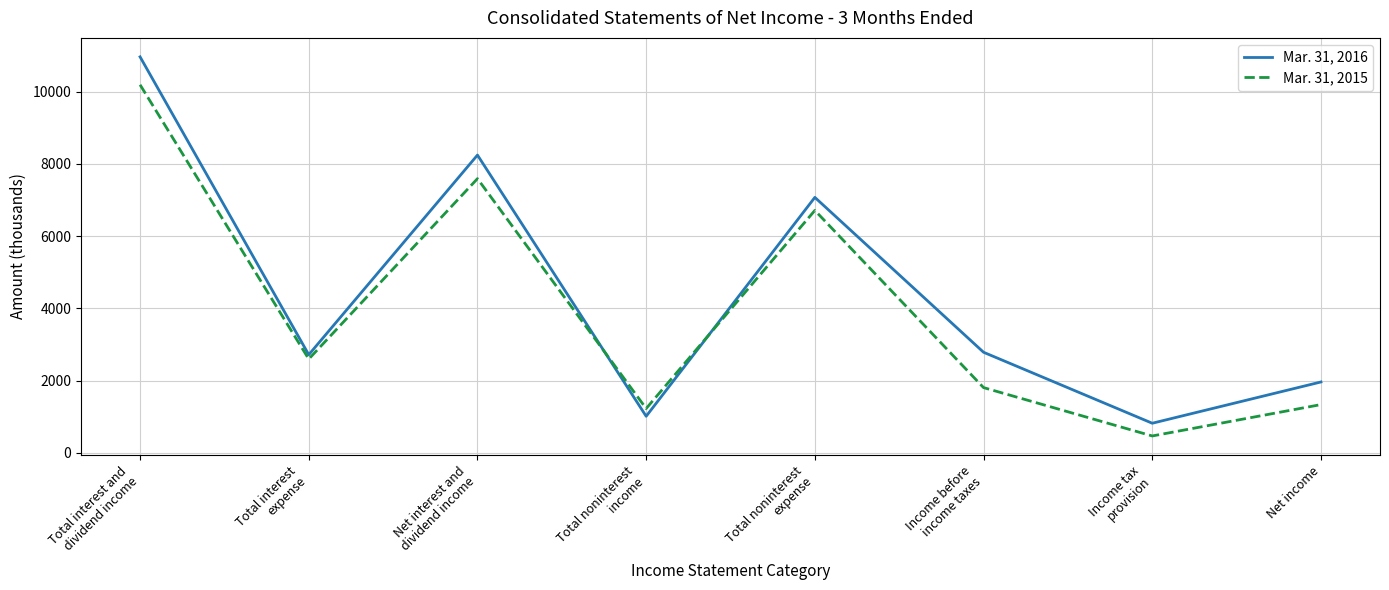

What is the difference between the second highest and second lowest values in the Mar. 31, 2016 series?

7228